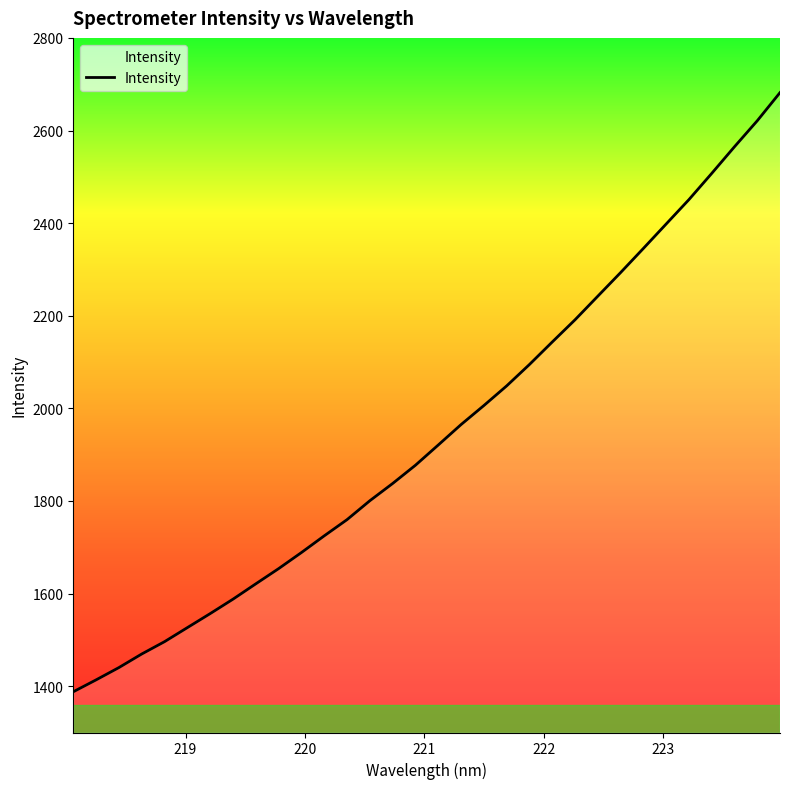

Does the chart display data point markers on the line(s)?

No